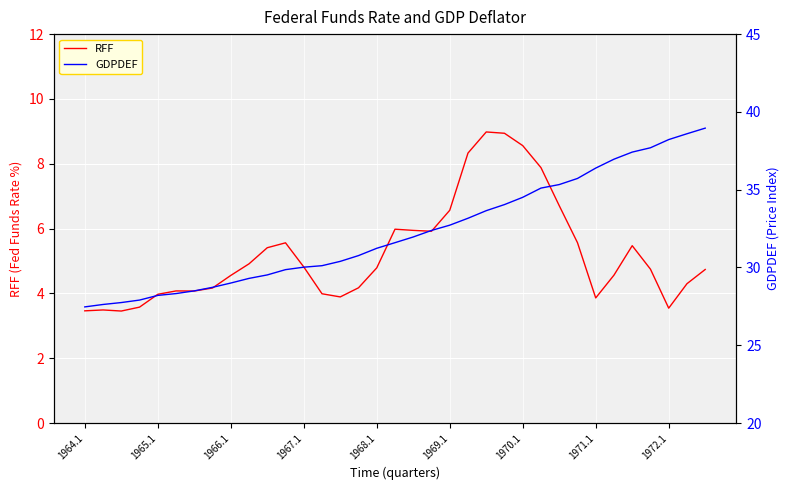

How many lines are shown in the chart?

2